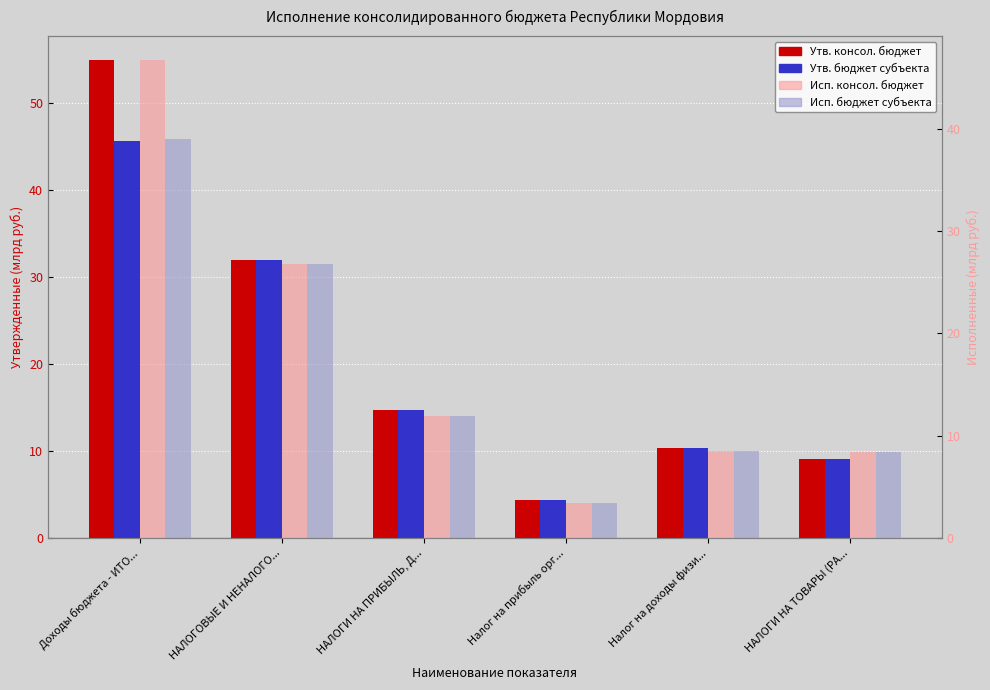

Reading right to left, list all the values displayed in this chart.

Утв. консол. бюджет: 9.0	10.4	4.4	14.8	32.0	55.0
Утв. бюджет субъекта: 9.0	10.4	4.4	14.8	32.0	45.7
Исп. консол. бюджет: 8.4	8.5	3.5	11.9	26.8	46.8
Исп. бюджет субъекта: 8.4	8.5	3.5	11.9	26.8	39.0